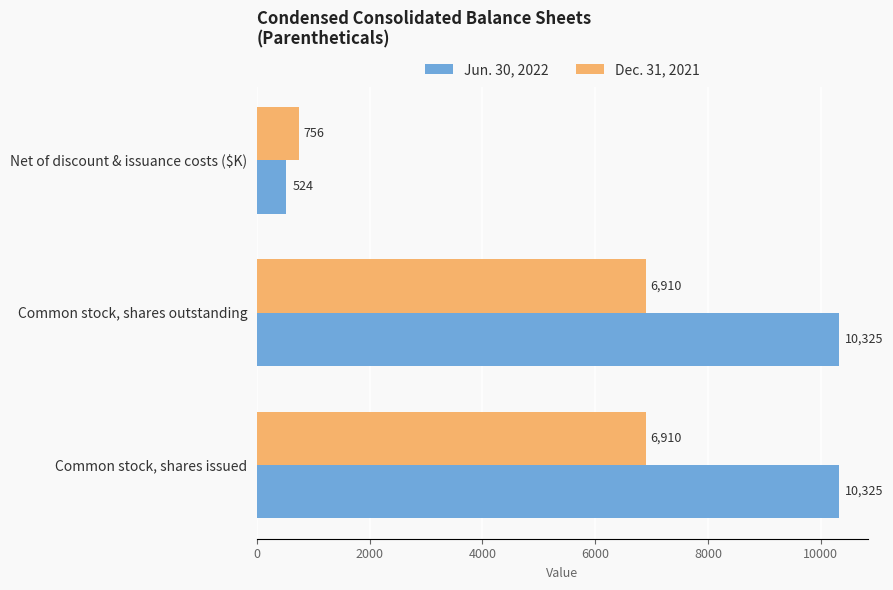

Which series has the largest total across all categories?

Jun. 30, 2022